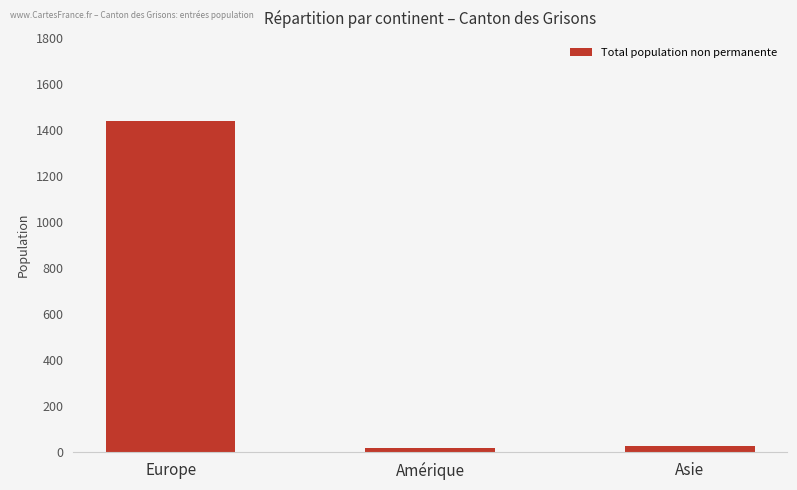

The value at Asie is 27. True or false?

True